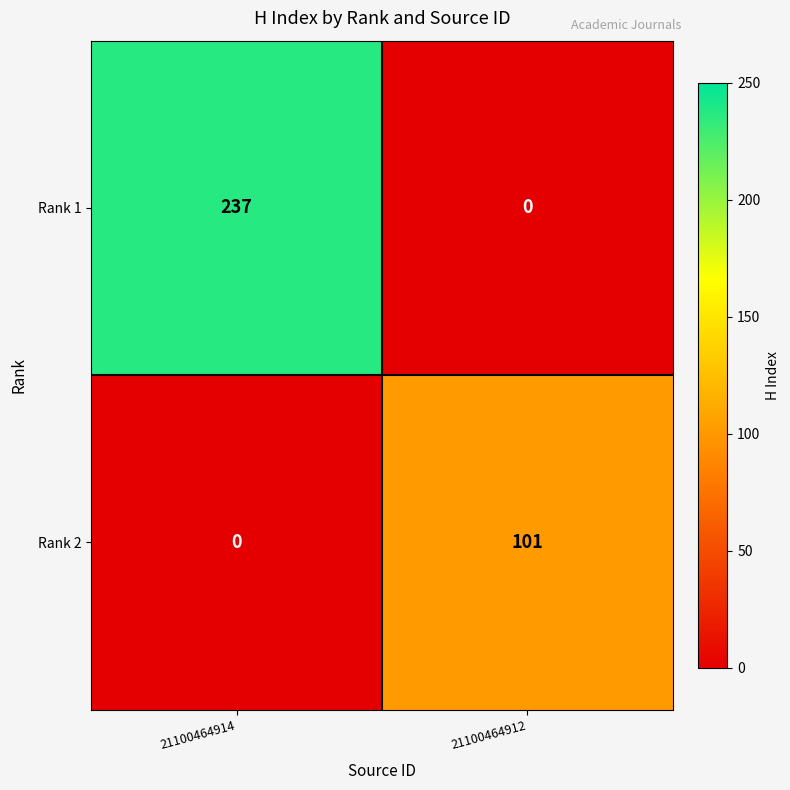

Rank the series at 21100464914 from highest to lowest value.

Rank 1, Rank 2